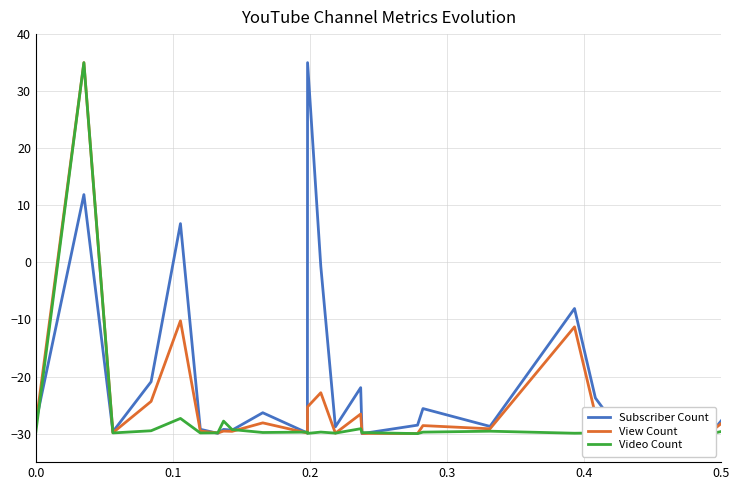

What are all the series names shown in the legend?

Subscriber Count, View Count, Video Count